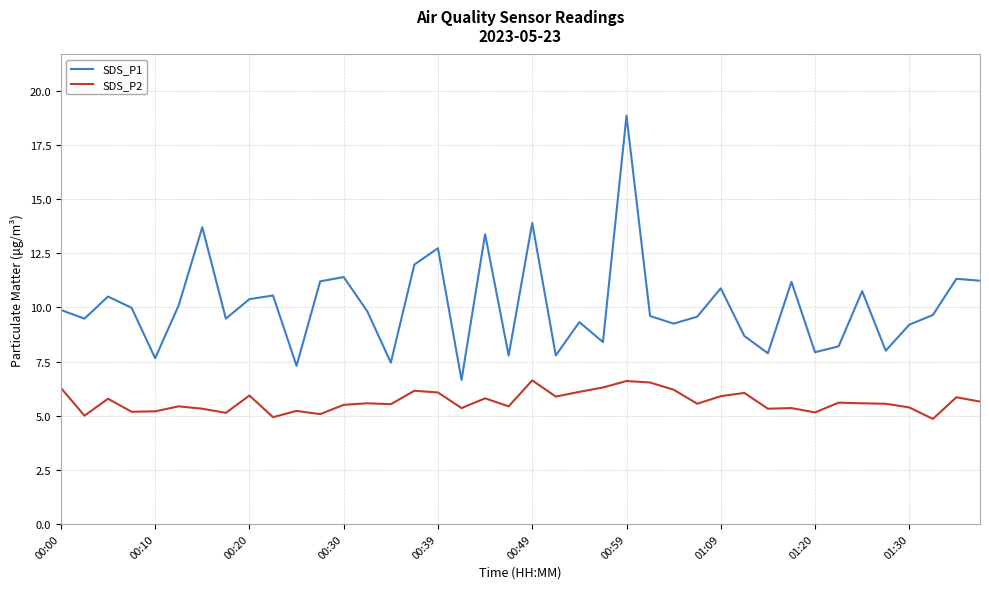

List the series in order of their peak value, highest first.

SDS_P1, SDS_P2